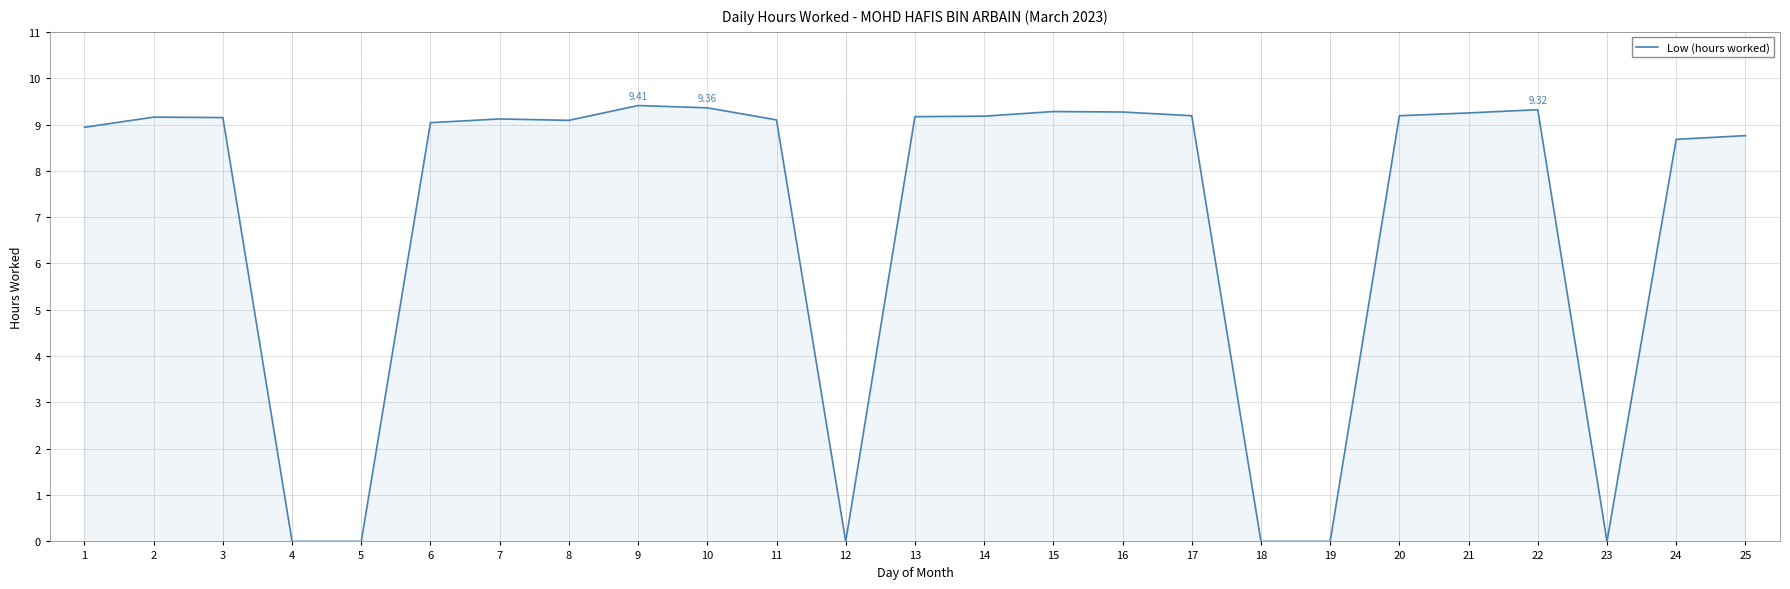

True or false: the data shows 3.1 at 17.

False